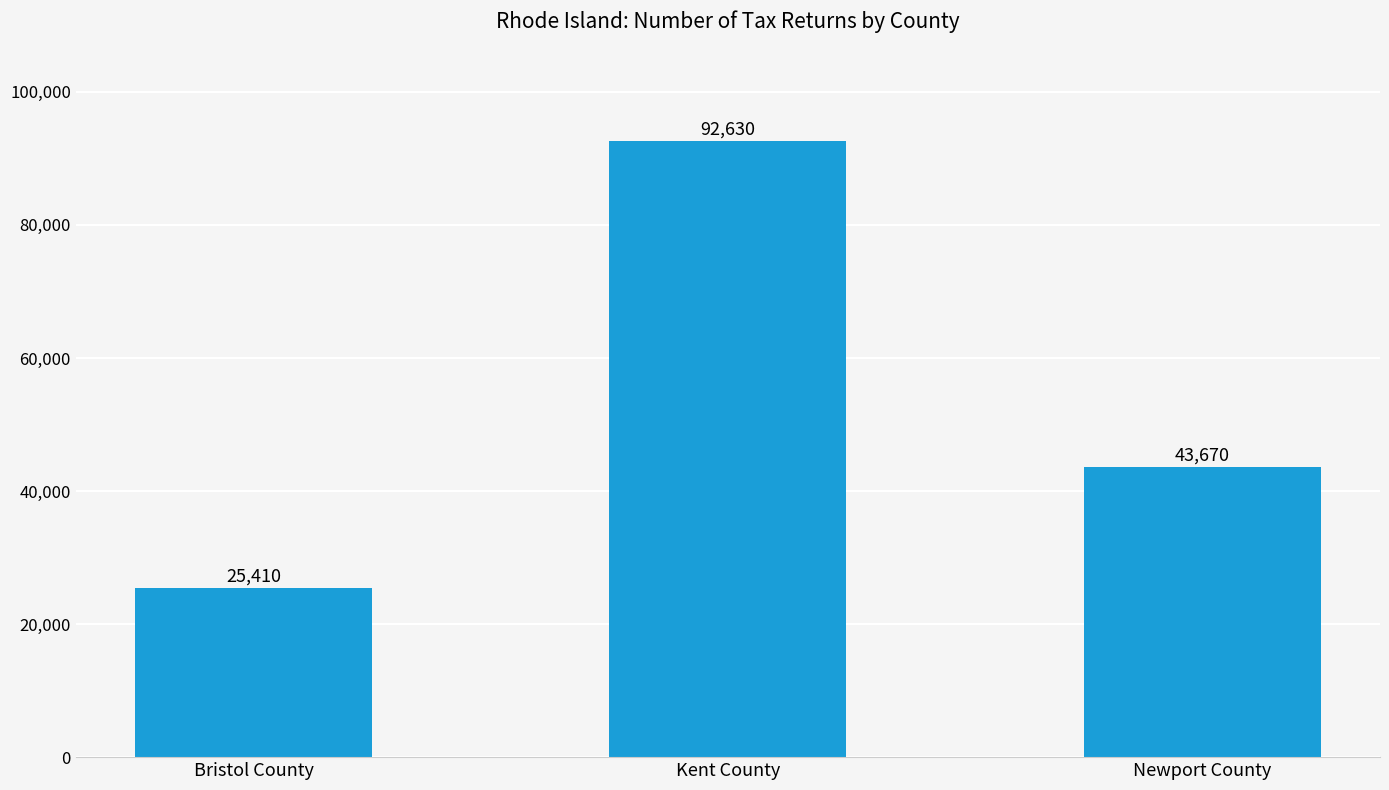

How many data points does each series have?

3